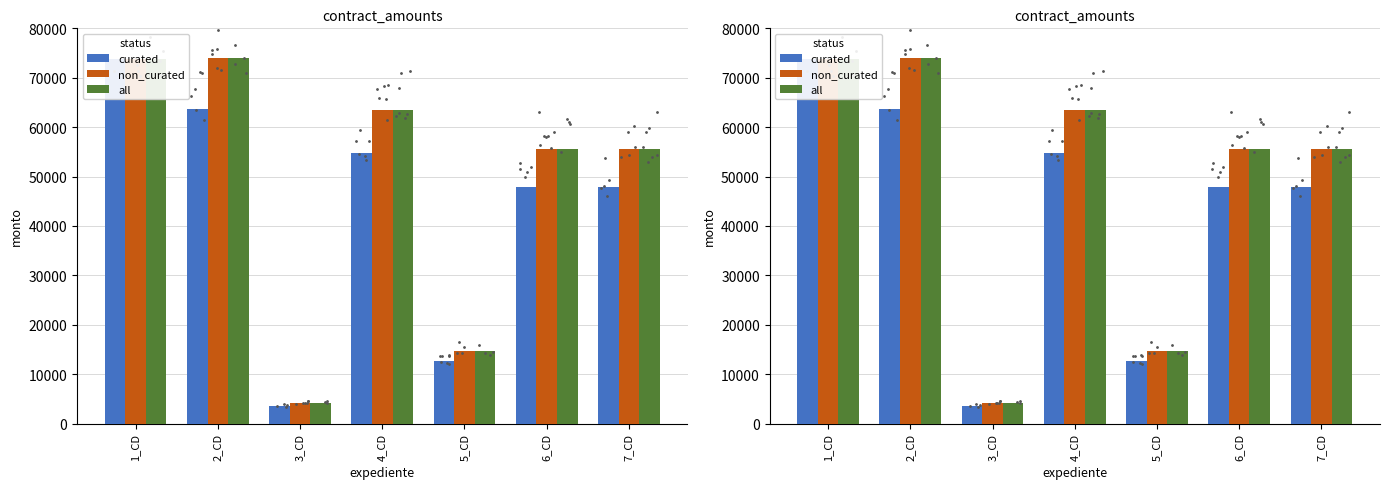

Which series reaches the maximum Y coordinate?

non_curated